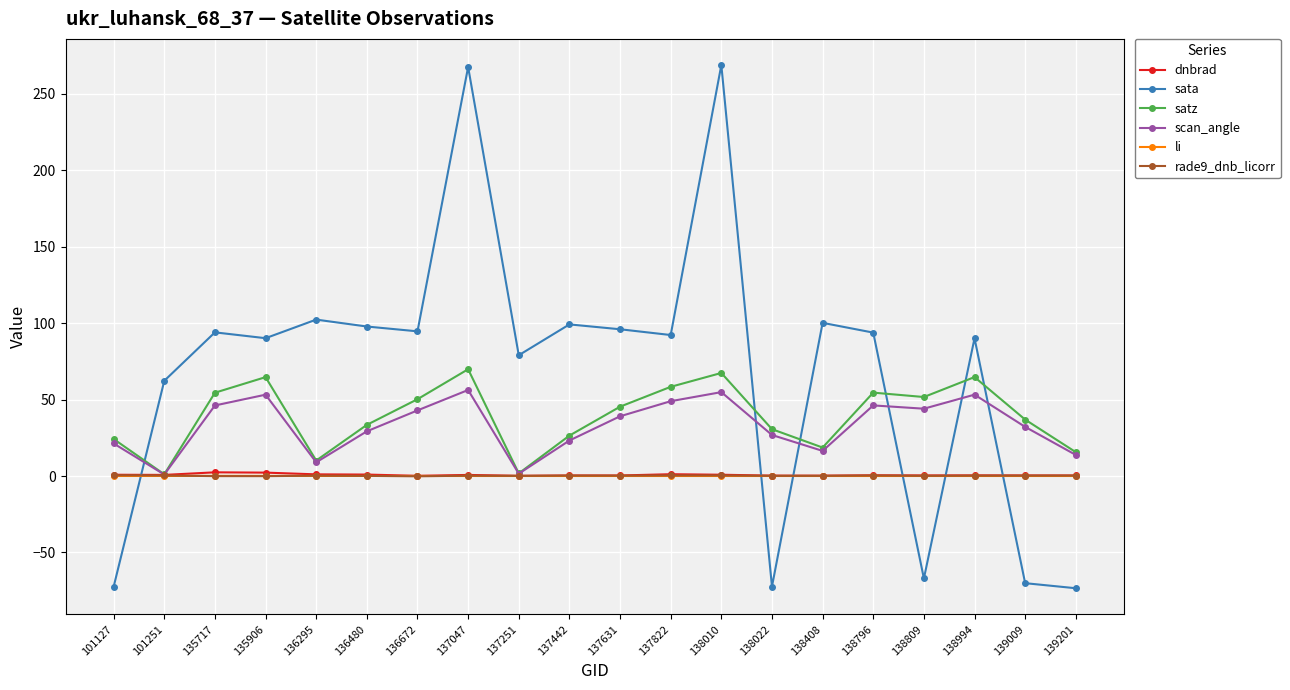

Is it true that dnbrad equals 0.1 at 136672?

True